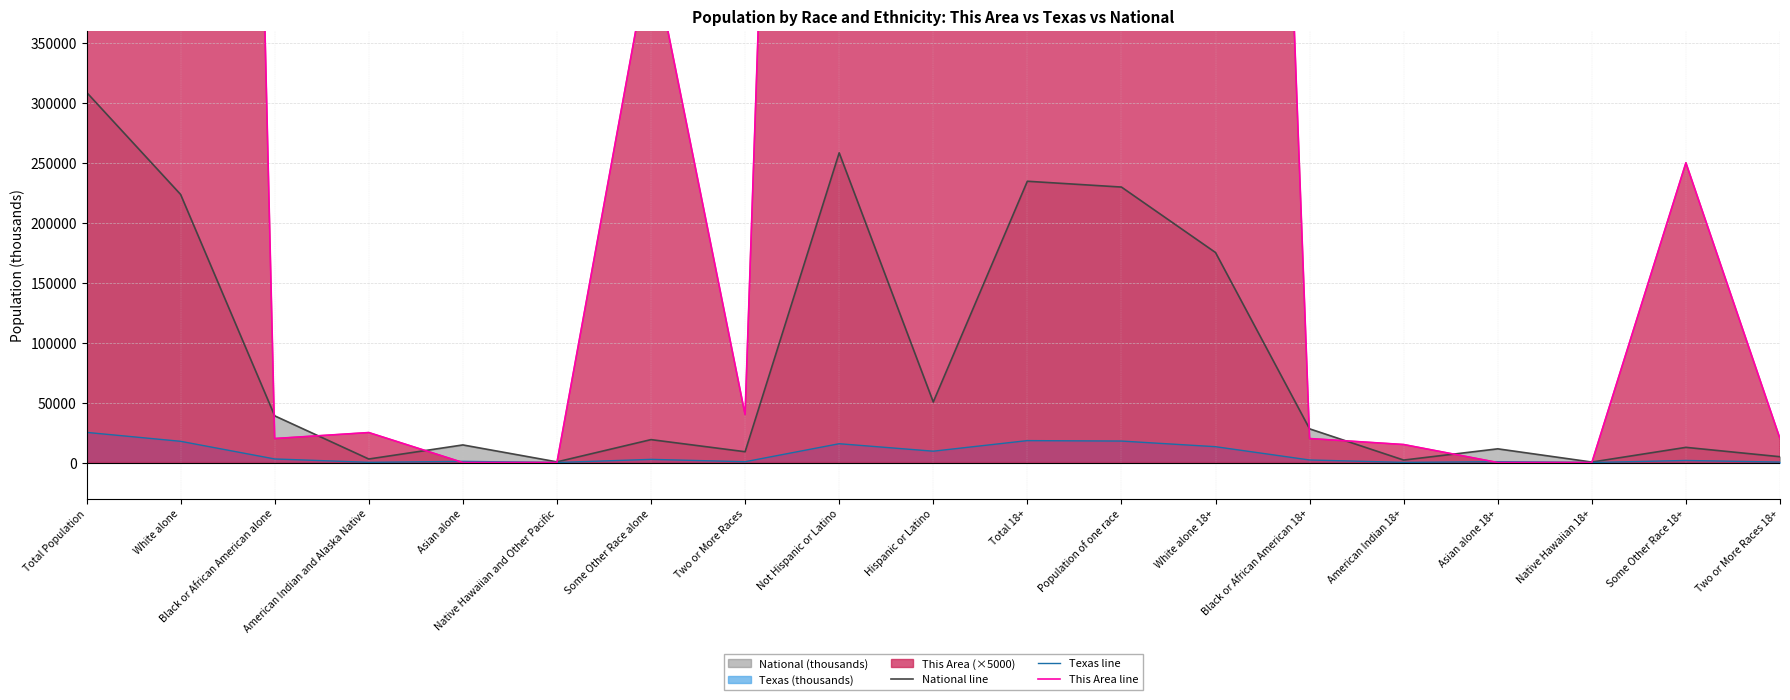

How many values in the National line series exceed 19107?

10